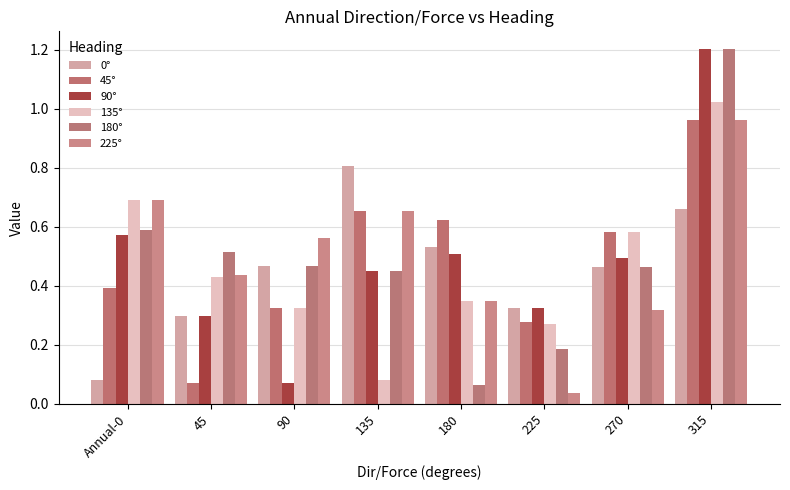

Is it true that 45° equals 0.4 at Annual-0?

True